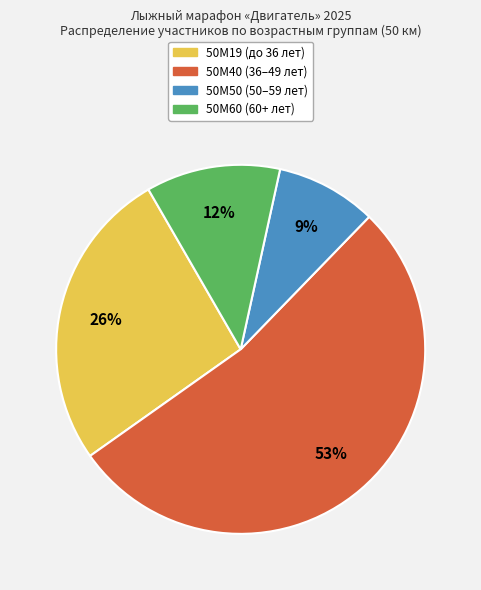

To the nearest percent, what is the average slice percentage?

25%